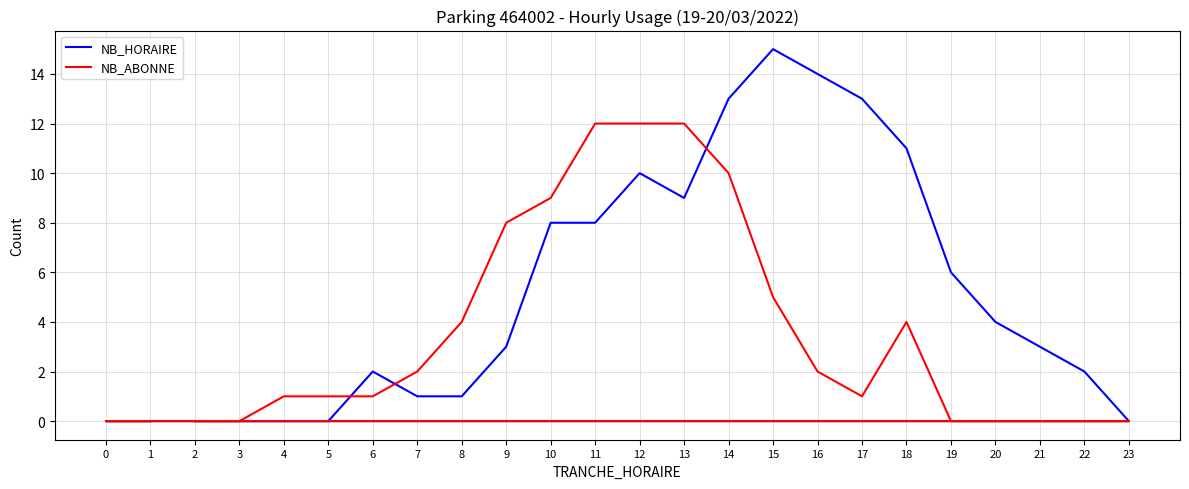

The value of NB_ABONNE at 20 is 0. True or false?

True